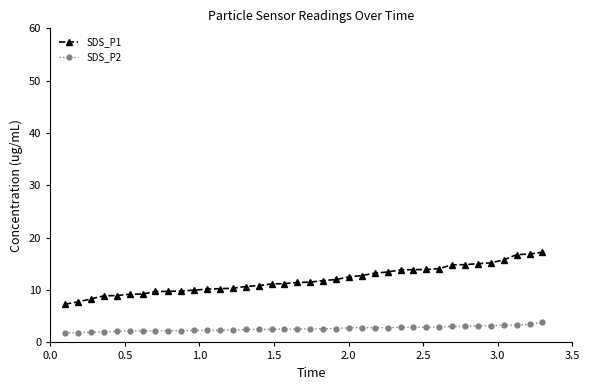

What is the difference between the maximum and minimum values in the SDS_P1 series?

9.9